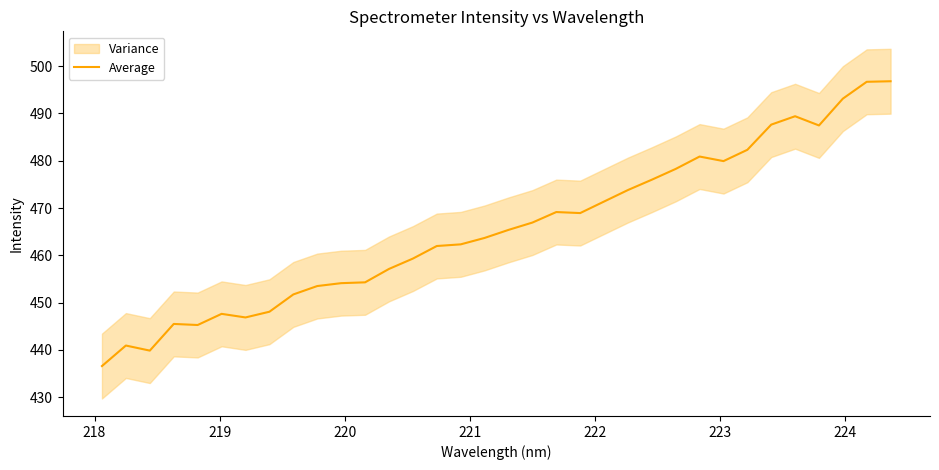

What is the difference between the second highest and second lowest values?

56.9